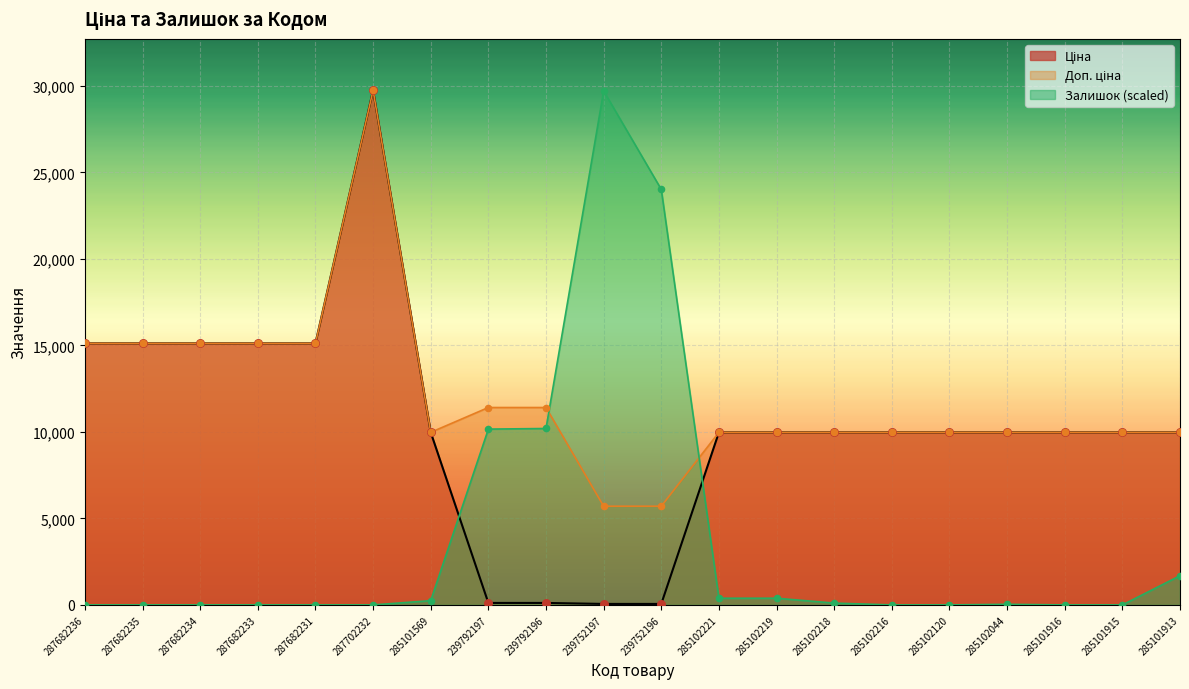

At how many categories does at least one series exceed 437?

20